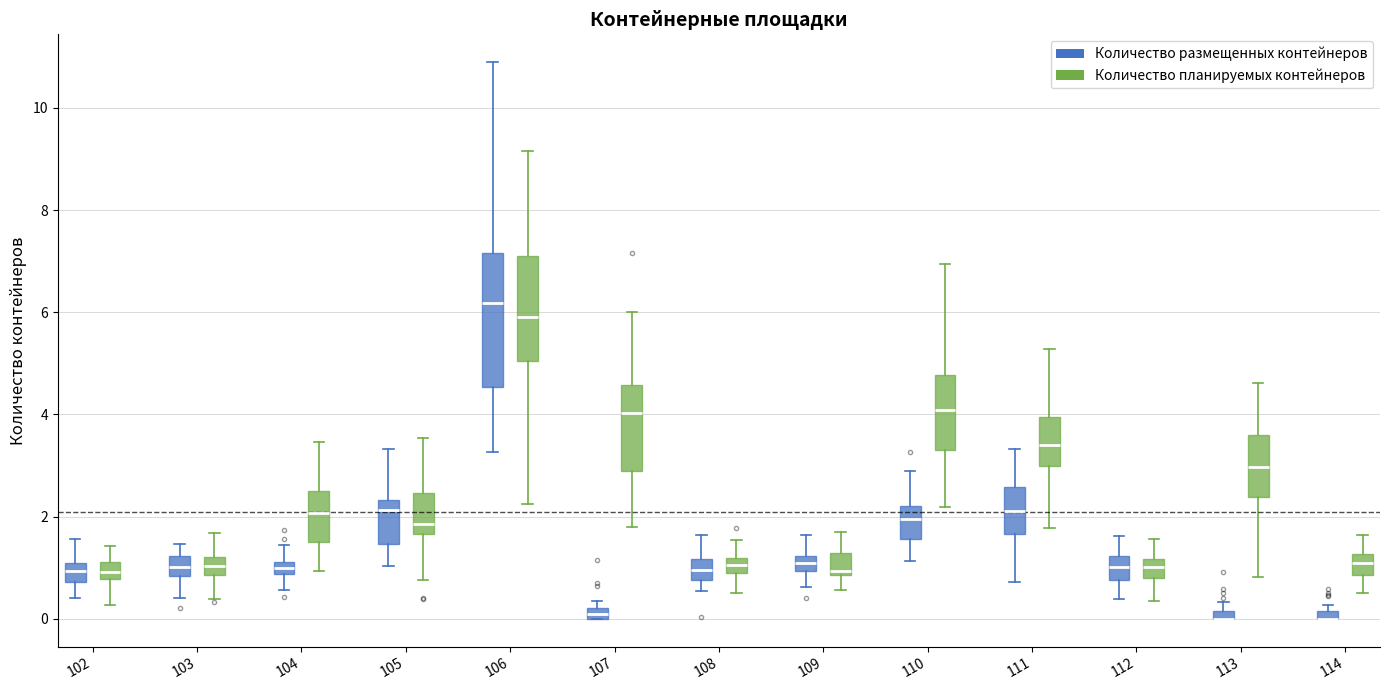

Where does the median line of the box for 105 (Количество планируемых контейнеров) sit on the y-axis? The values are not printed on the chart, so give them approximately, as read against the axis.

1.8